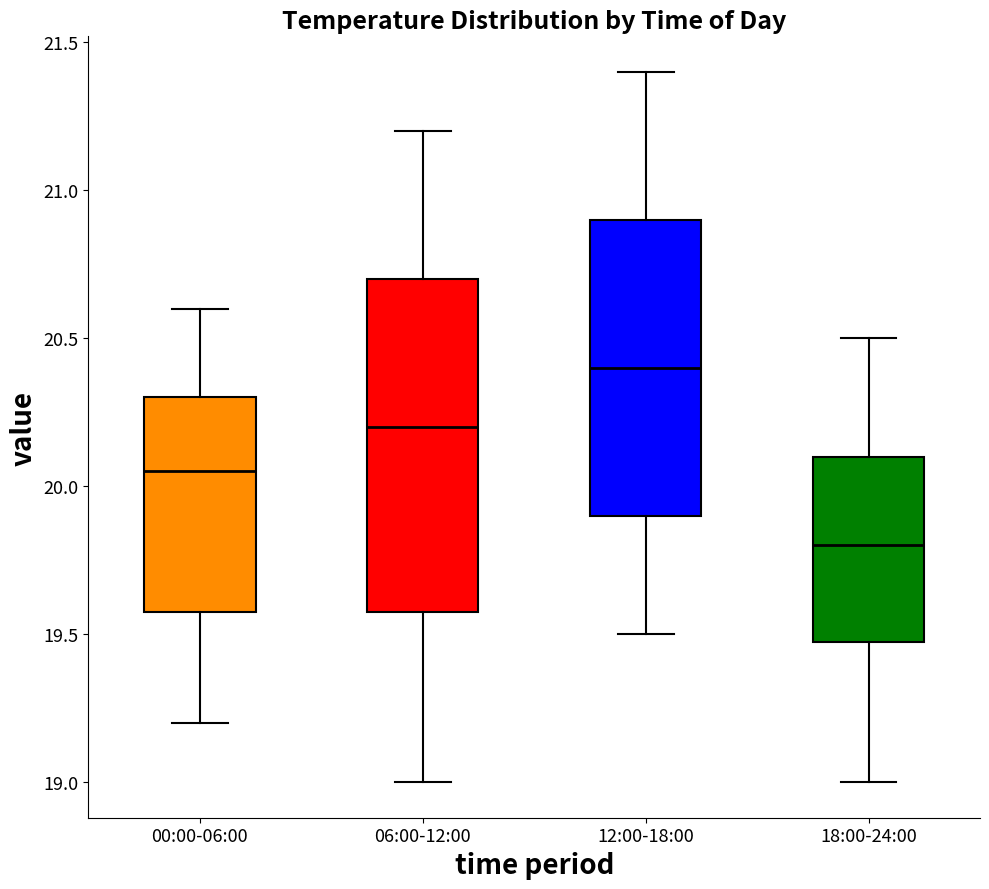

Where is the upper edge of the box for 06:00-12:00 on the y-axis? The values are not printed on the chart, so give them approximately, as read against the axis.

20.70